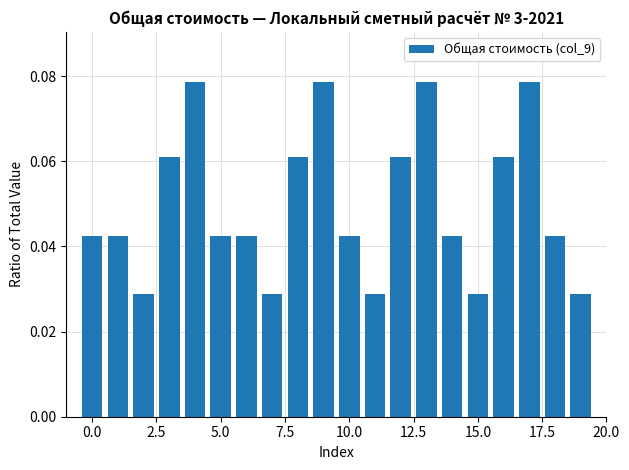

Count the values in the range 0 to 1.

20